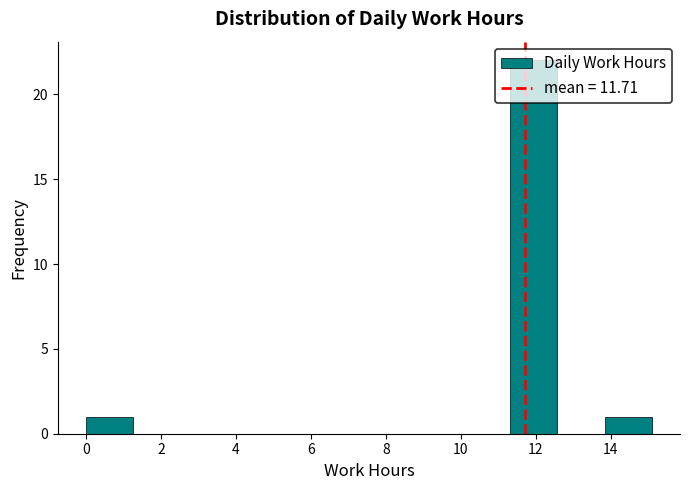

Reading left to right, transcribe this chart: for each bar, give the range it covers on the x-axis and its height. Neither the bar edges nor the heights are printed on the chart, so give them approximately, as read against the axes.

0.0 to 1.2: 1
1.2 to 2.6: 0
2.6 to 3.8: 0
3.8 to 5.0: 0
5.0 to 6.2: 0
6.2 to 7.6: 0
7.6 to 8.8: 0
8.8 to 10.0: 0
10.0 to 11.4: 0
11.4 to 12.6: 22
12.6 to 13.8: 0
13.8 to 15.0: 1